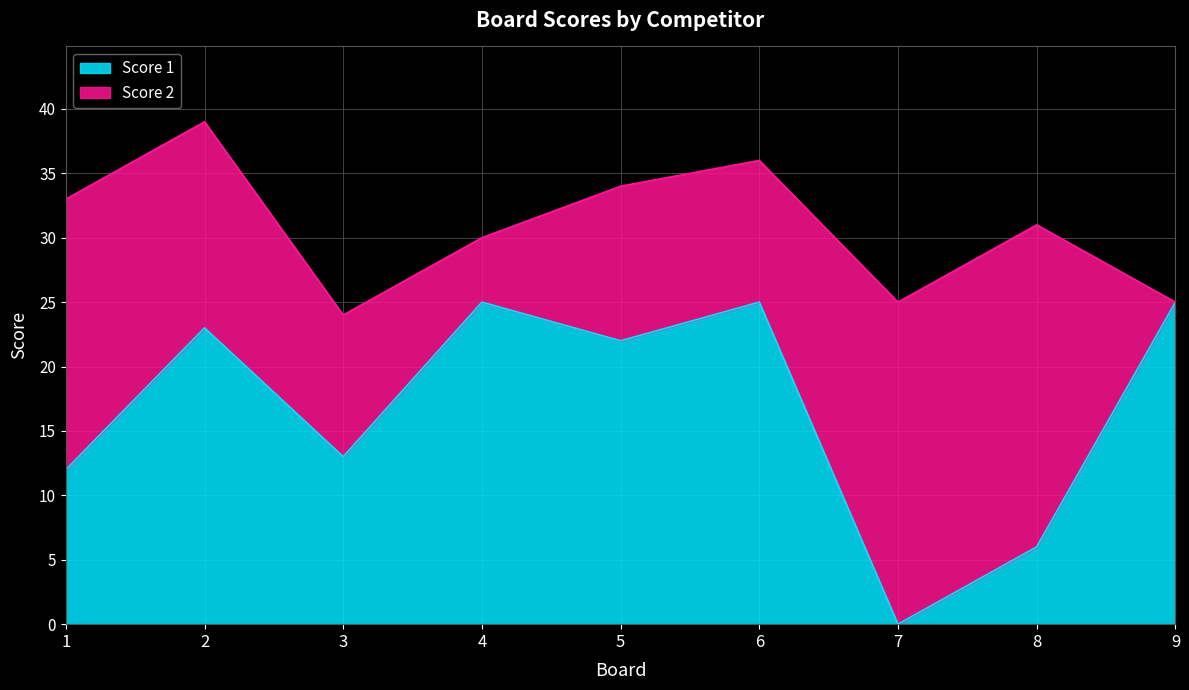

Between 1 and 5, which is larger?

5